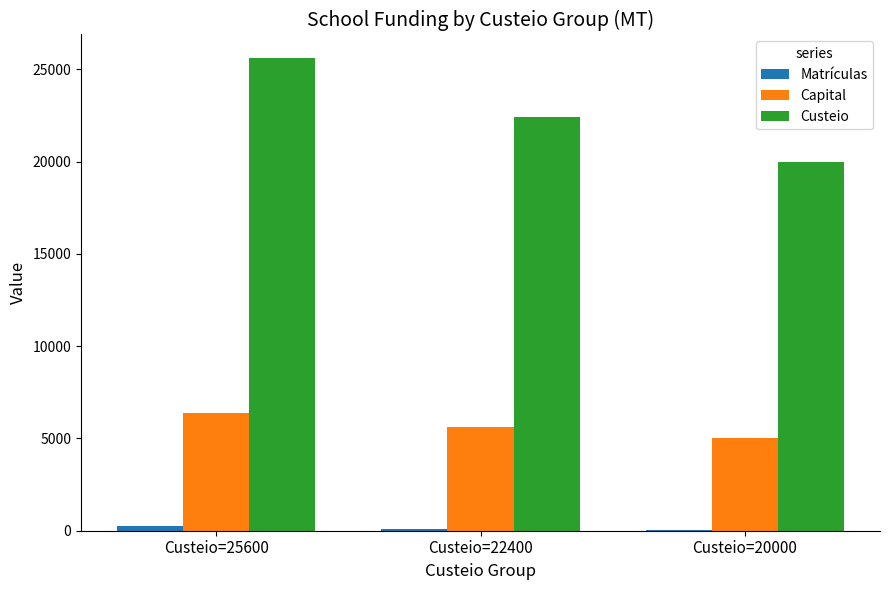

What is the difference between the Custeio values at Custeio=25600 and Custeio=20000?

5600.0